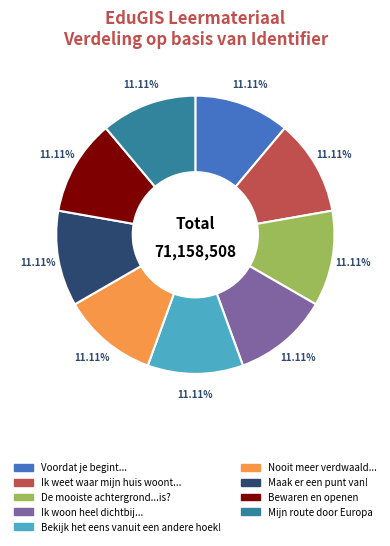

How many segments does this pie chart have?

9